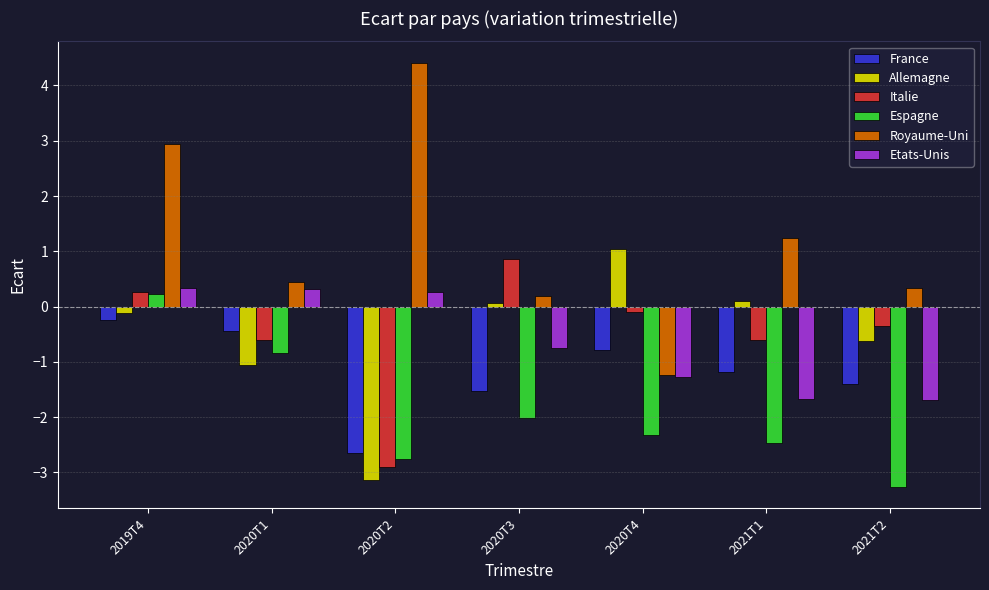

How many bars are there in total?

42